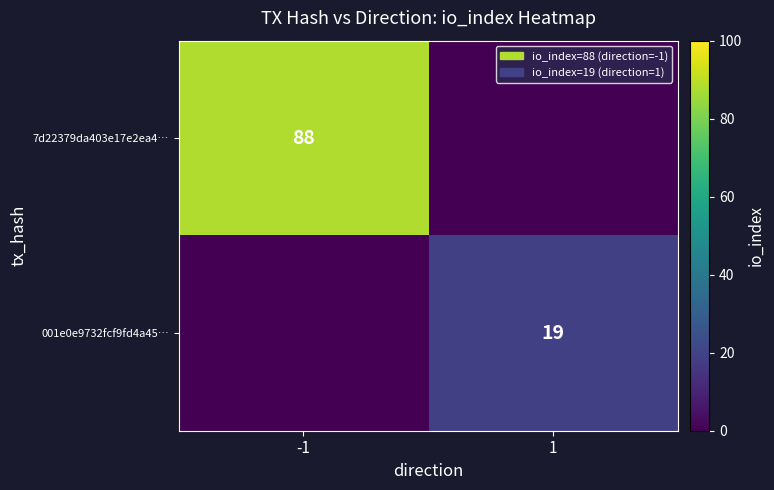

Is it true that 7d22379da403e17e2ea4… equals 88 at -1?

True